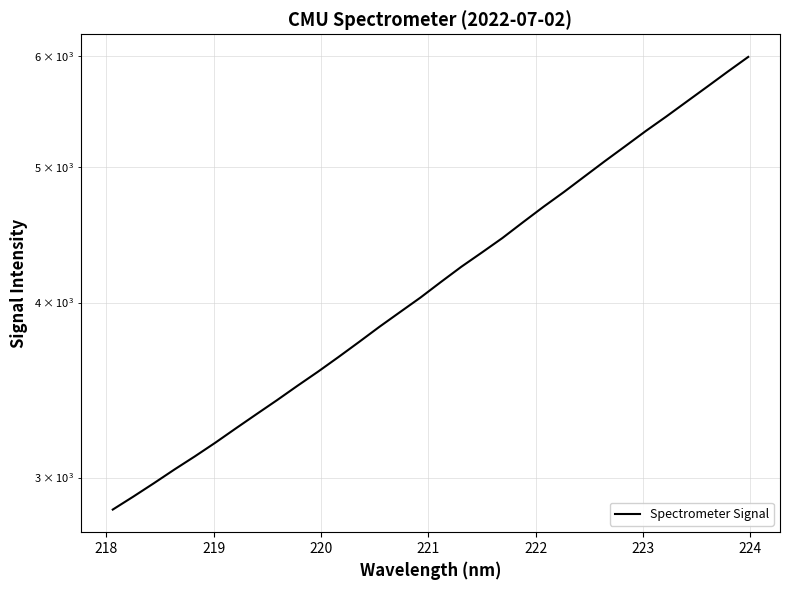

What is the difference between the maximum and minimum values?

3144.3